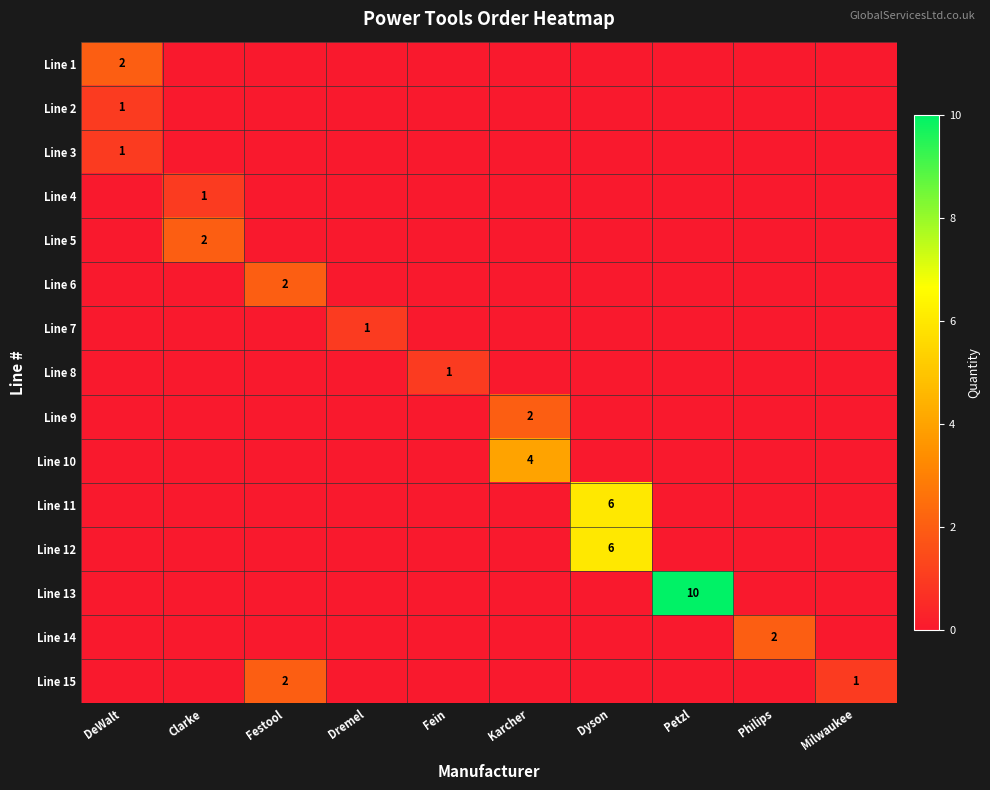

Is it true that Line 13 equals 13 at Petzl?

False